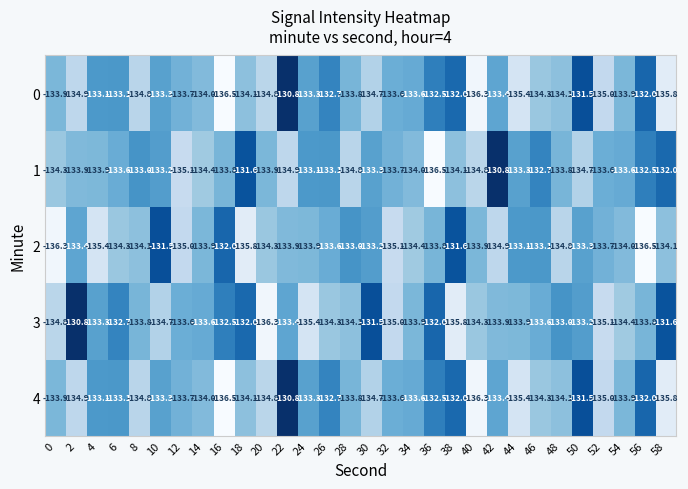

Count the number of data series in this chart.

5